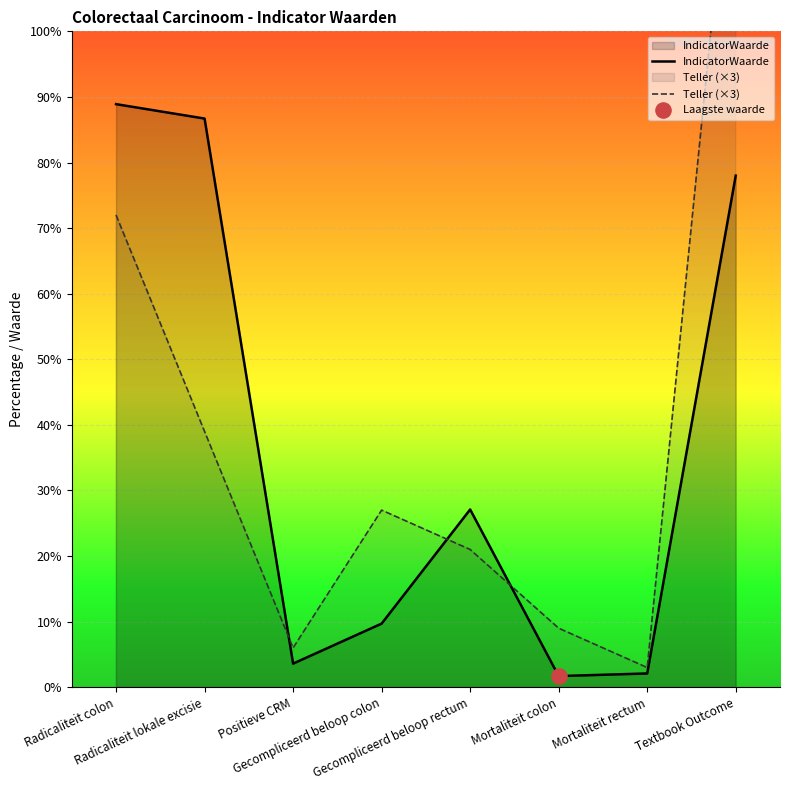

Which series reaches the maximum Y coordinate?

Teller (×3)